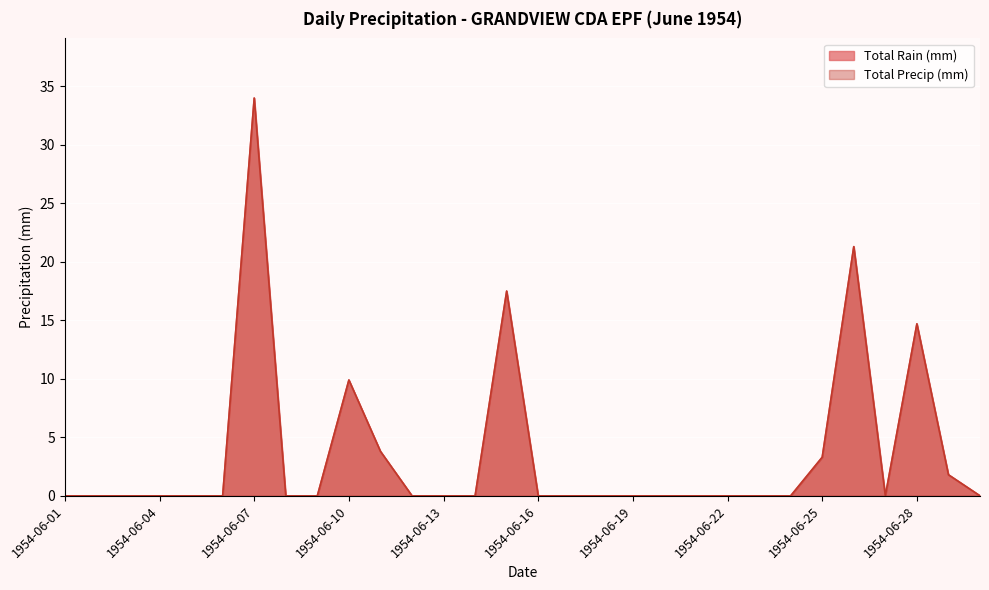

True or false: Total Rain (mm) and Total Precip (mm) intersect in this chart.

False